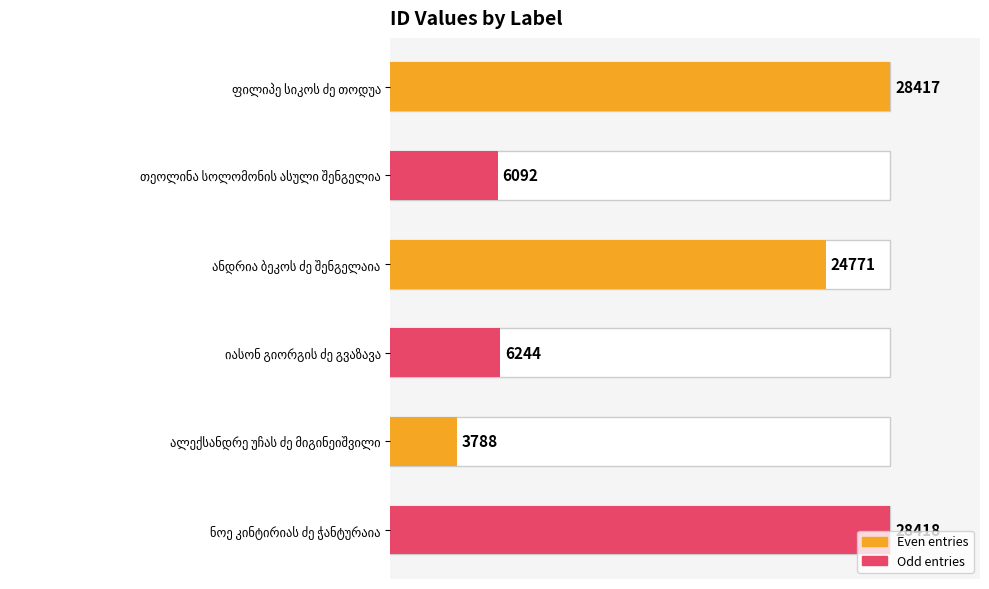

What is the value of the 5th bar from the left?

3788